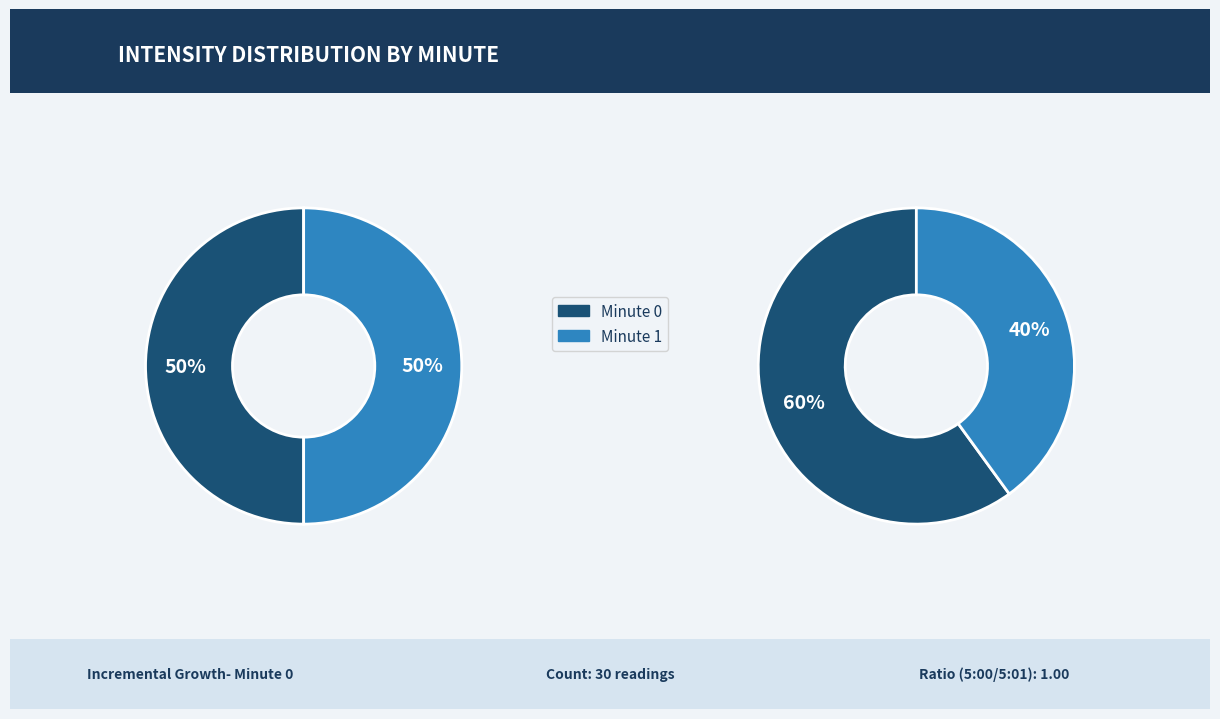

To the nearest percent, what is the average slice percentage?

50%